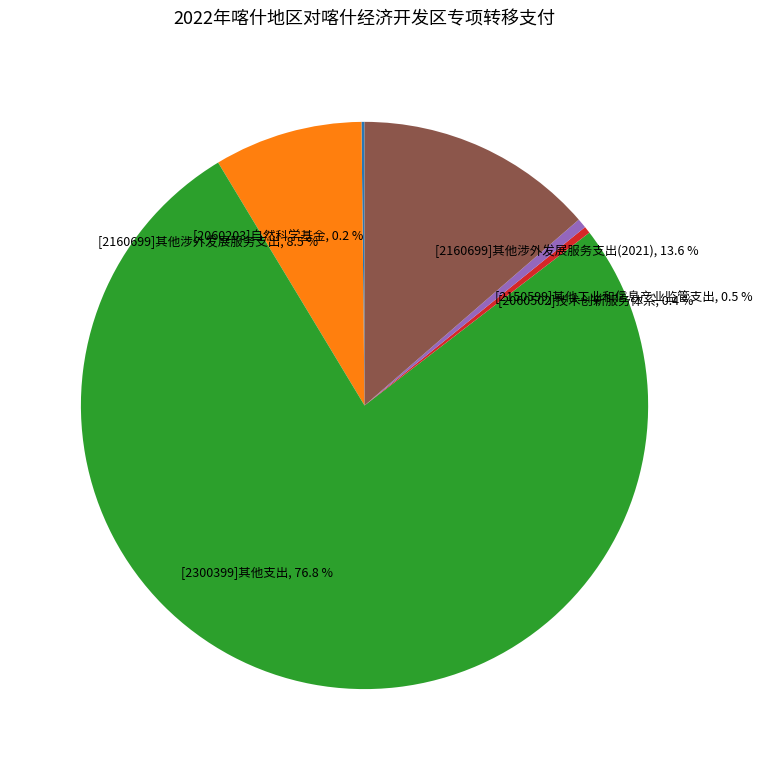

The [2160699]其他涉外发展服务支出(2021) slice represents 1% of the pie. True or false?

False